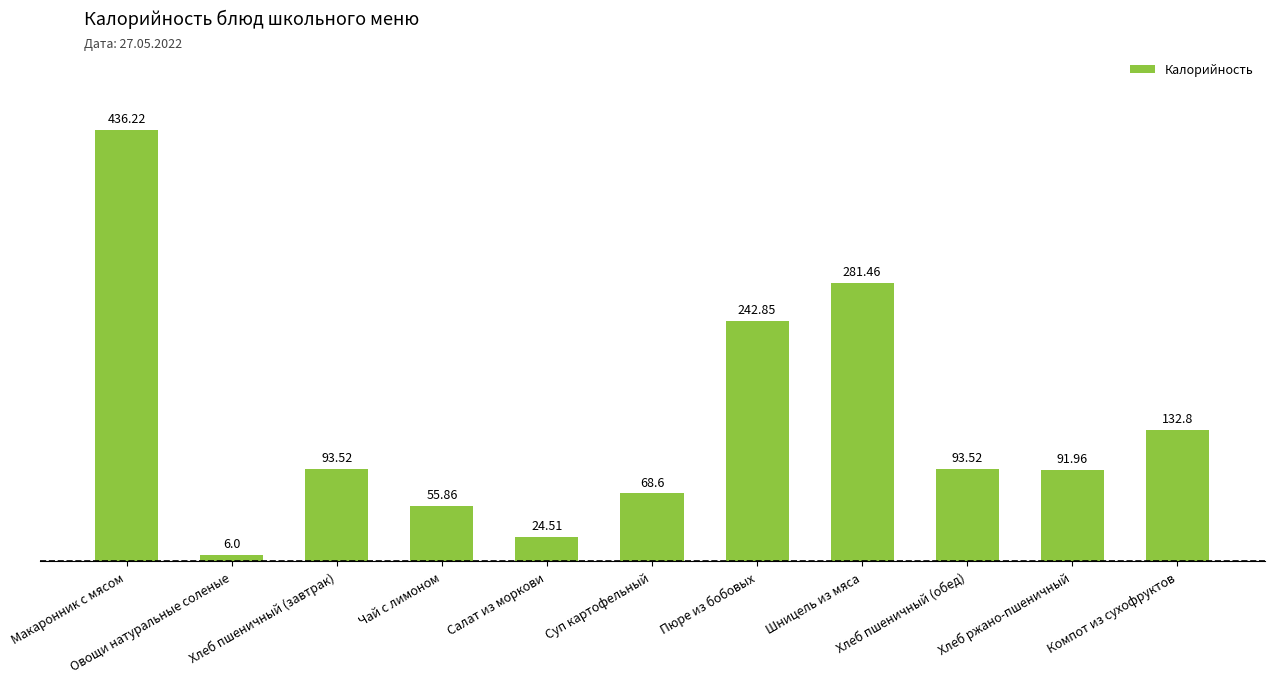

What is the difference between the maximum and minimum values?

430.2